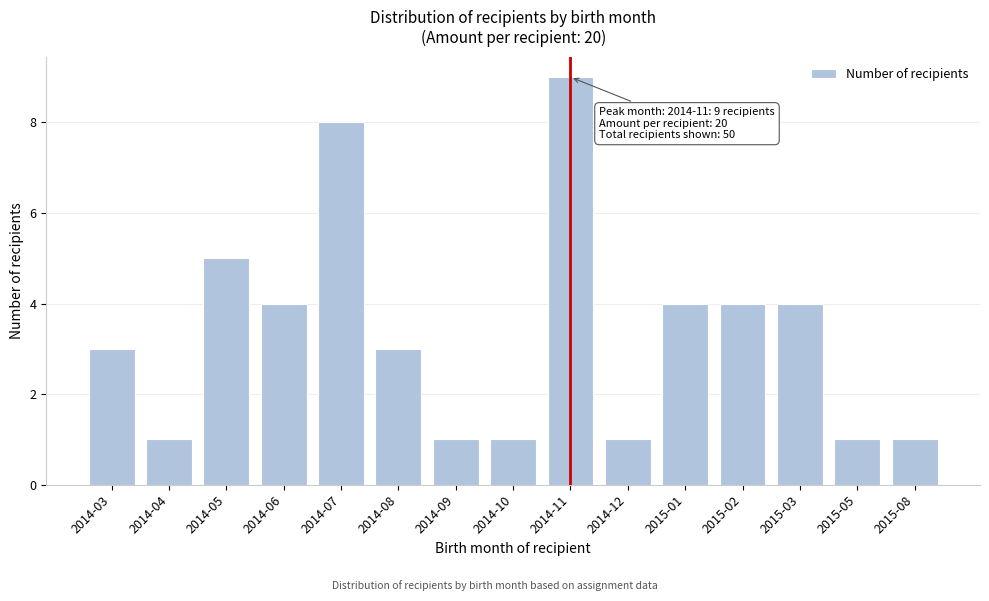

Reading left to right, transcribe all the data shown in this chart.

3	1	5	4	8	3	1	1	9	1	4	4	4	1	1